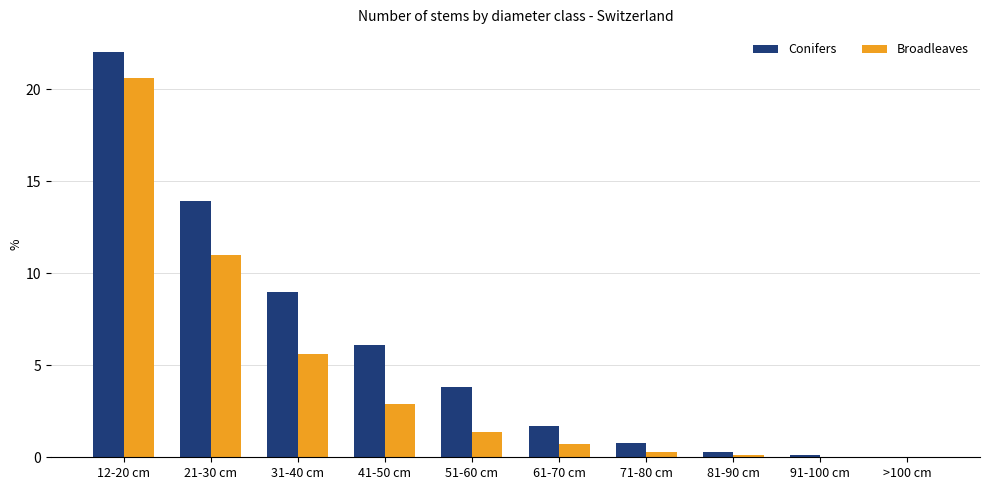

At which label is Conifers closest to 11?

31-40 cm